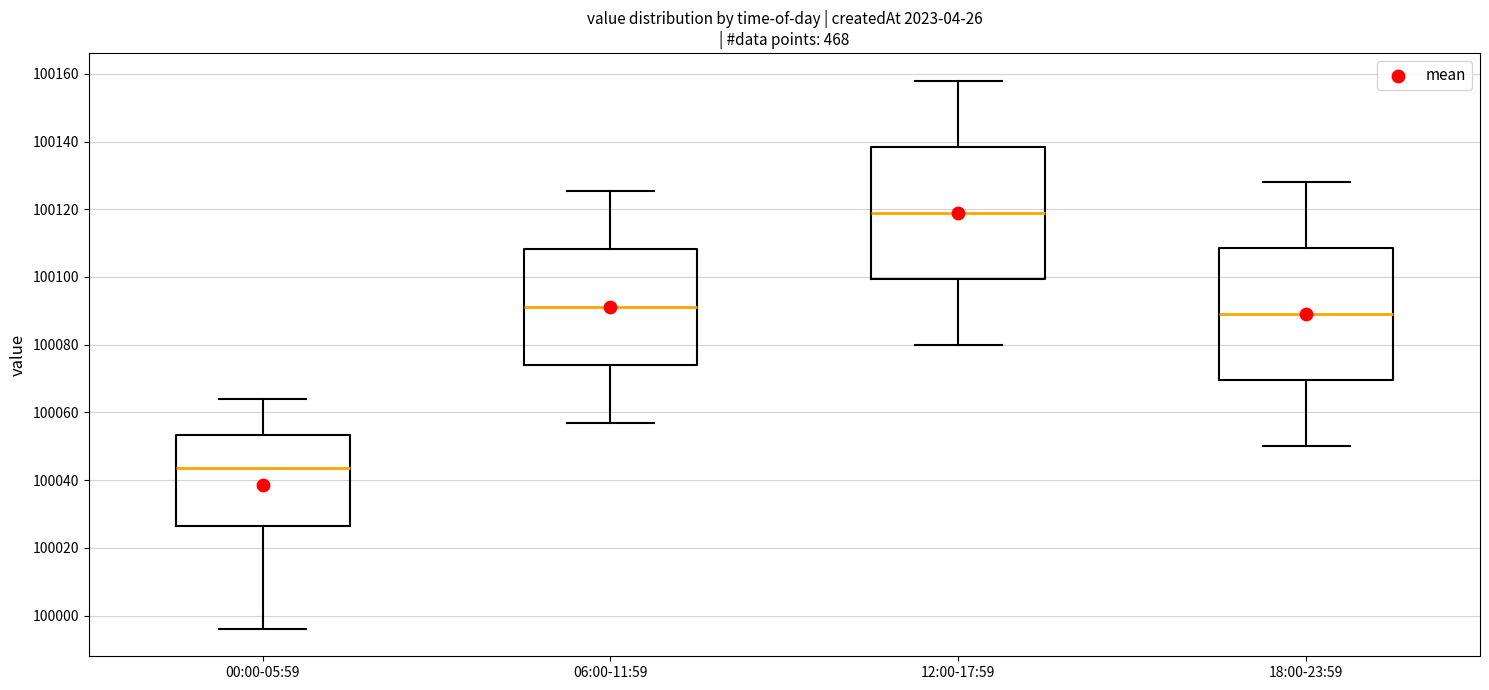

Which box has the highest median line?

12:00-17:59